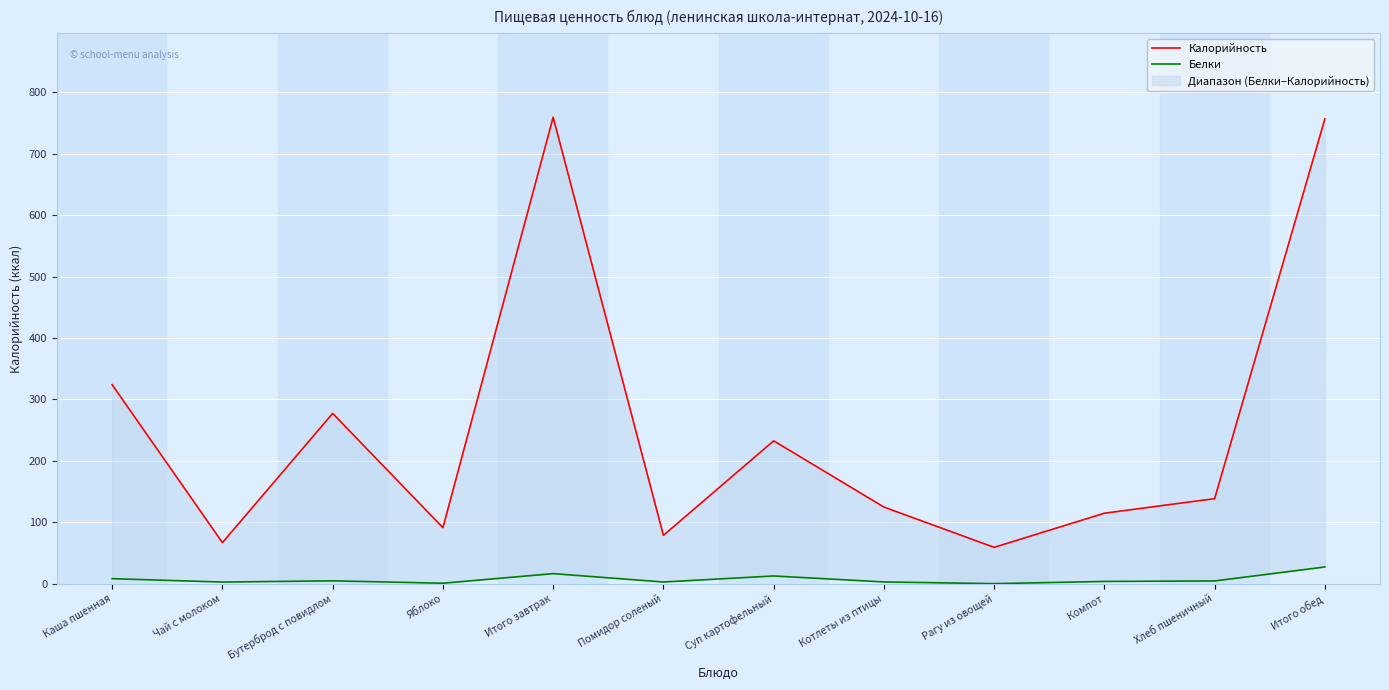

Which label corresponds to the largest value in the chart?

Итого завтрак